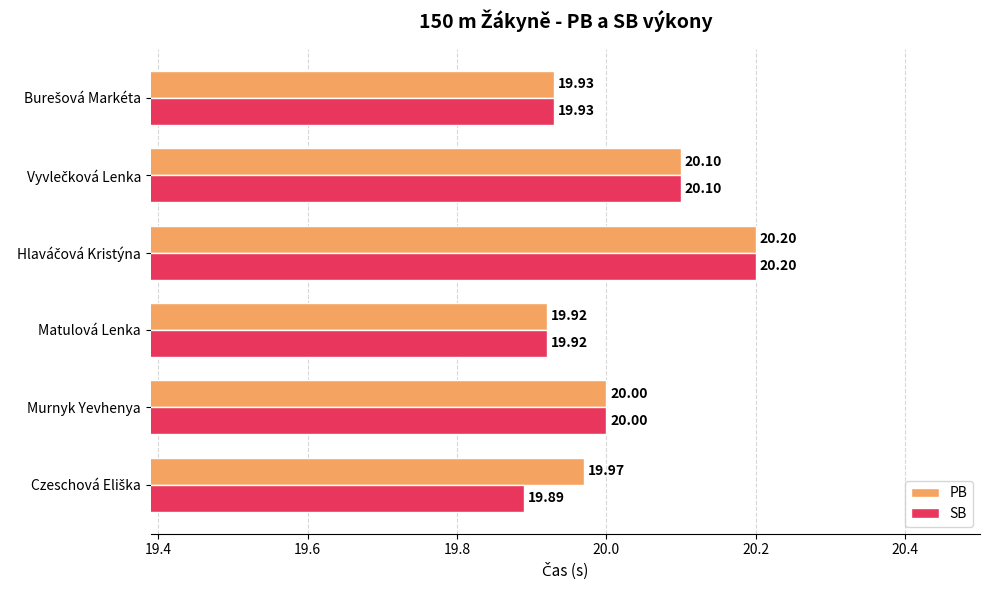

Which series has the largest total across all categories?

PB